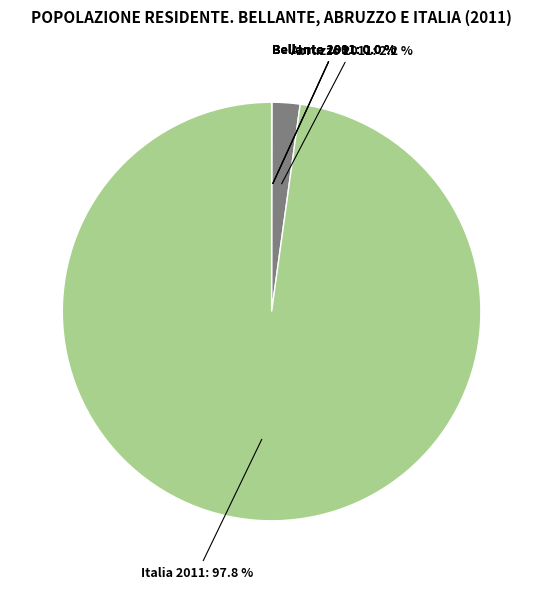

Combined, what portion of the pie is Abruzzo 2011: 2.2 % and Italia 2011: 97.8 %?

100.0%